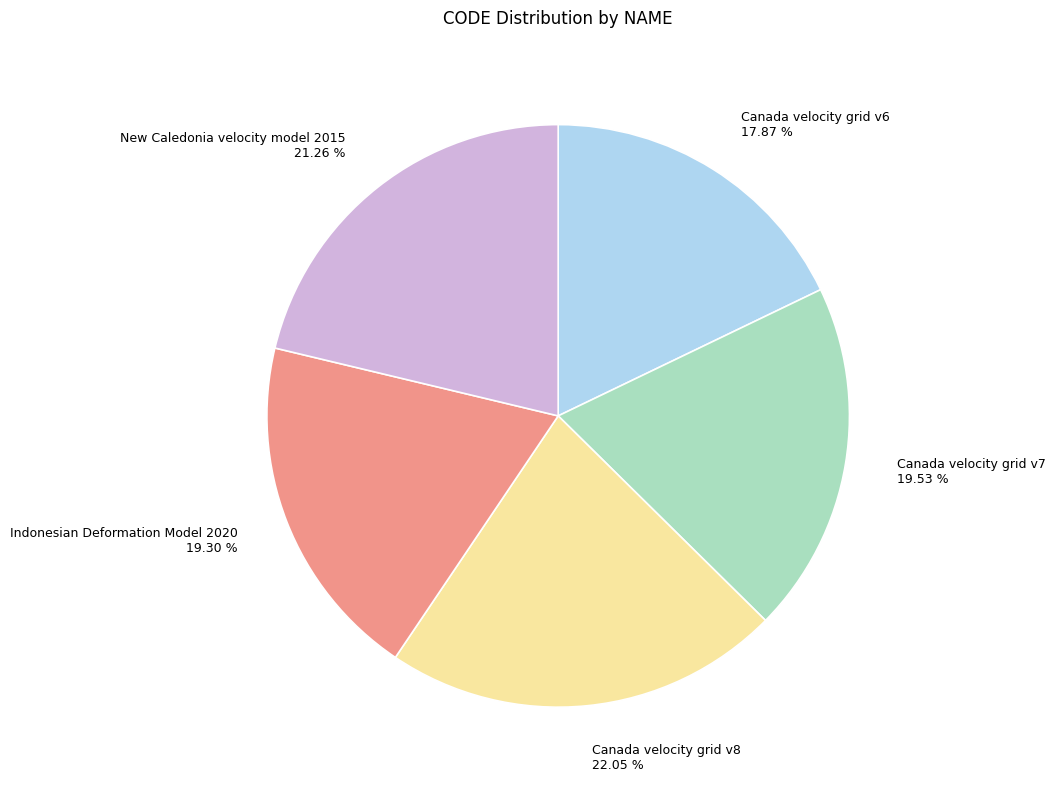

Which has a higher value, Indonesian Deformation Model 2020 or Canada velocity grid v8?

Canada velocity grid v8